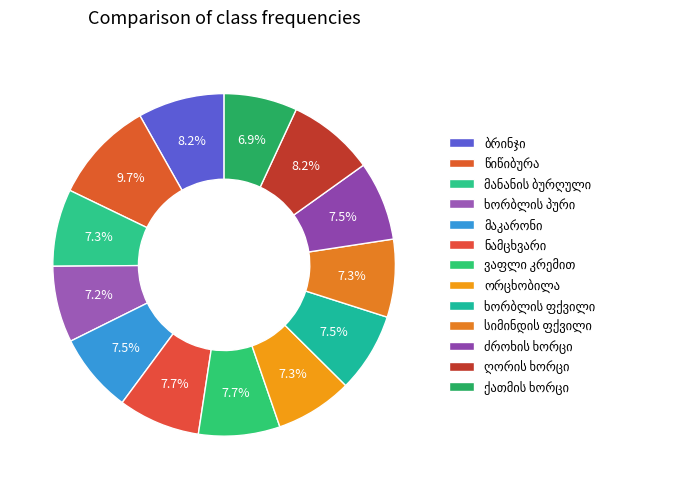

Which category has the biggest portion of the pie?

წიწიბურა